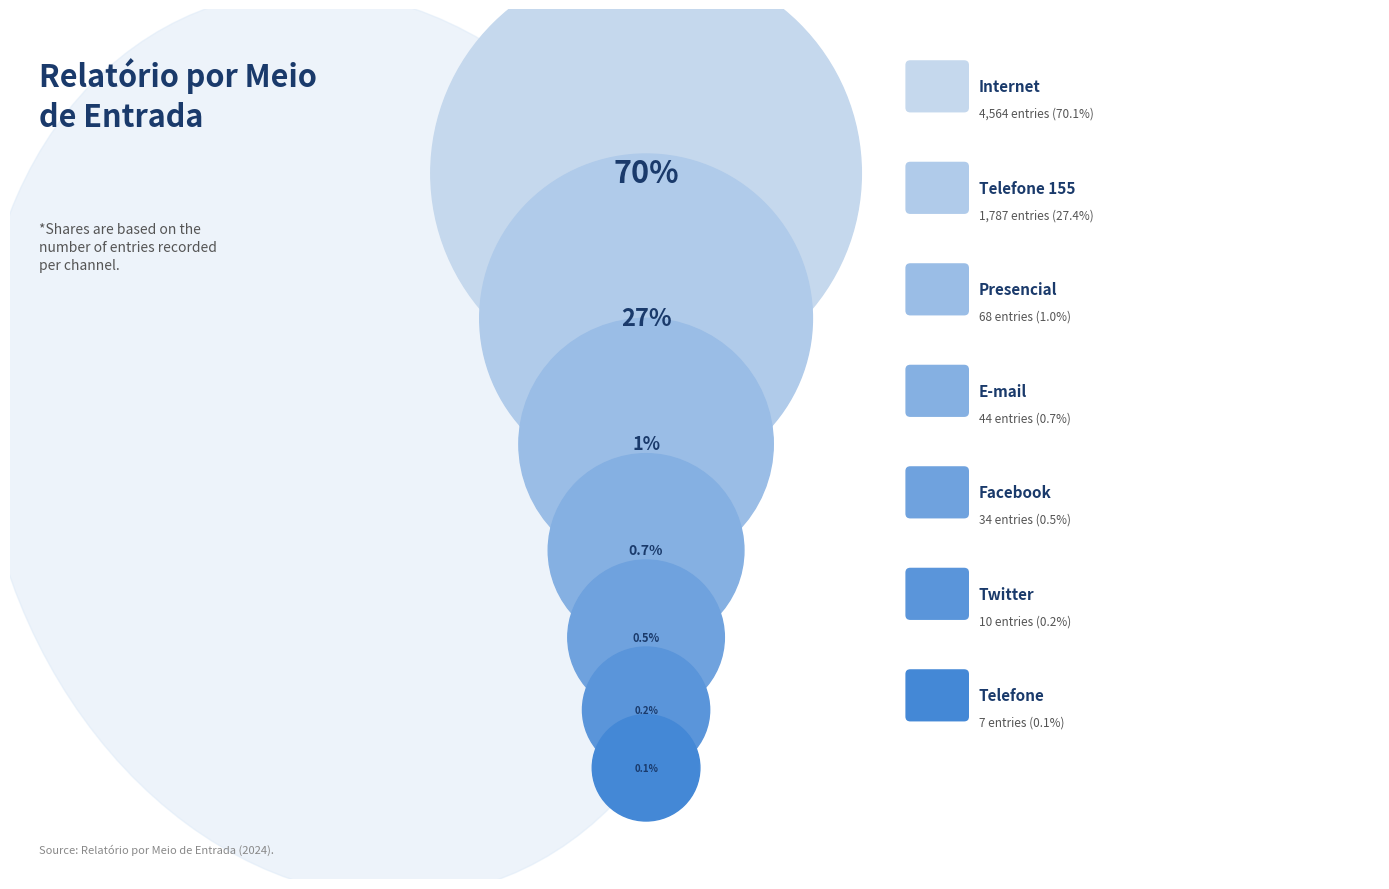

To the nearest percent, what is the average slice percentage?

14%